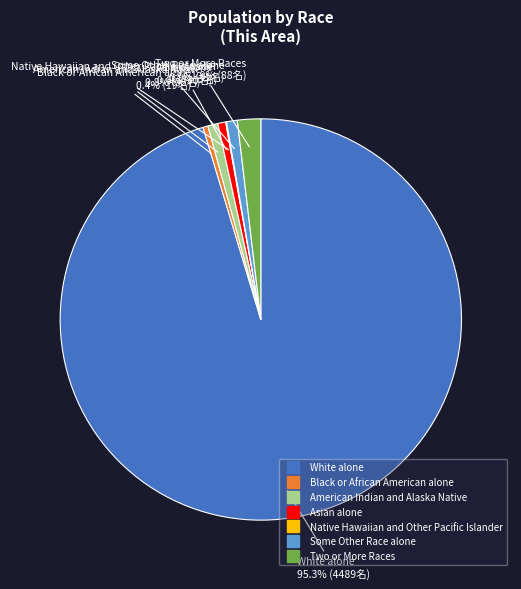

What percentage do American Indian and Alaska Native and Asian alone together represent?

1.4%